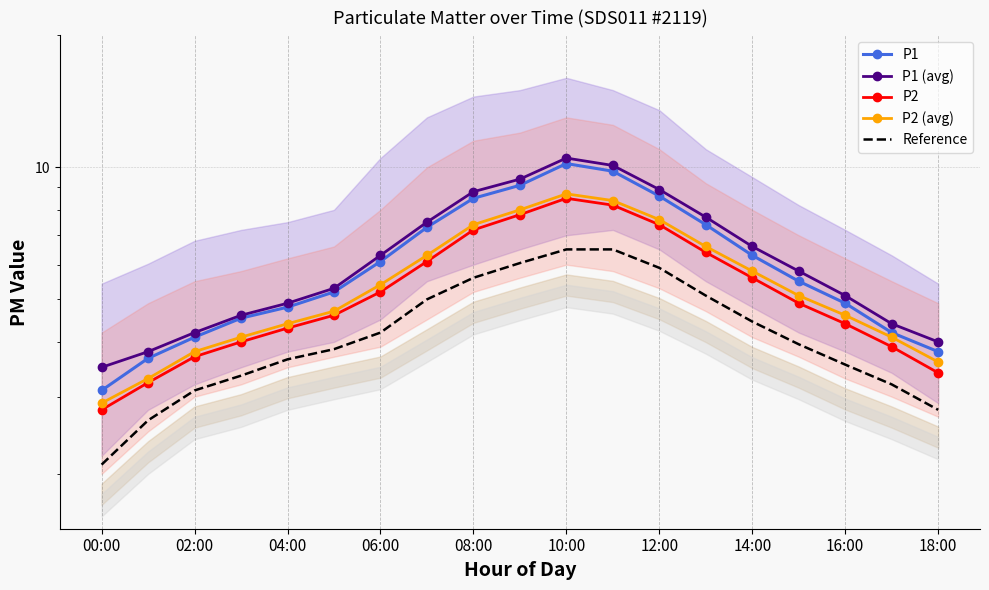

True or false: P1 (avg) and P2 (avg) intersect in this chart.

False